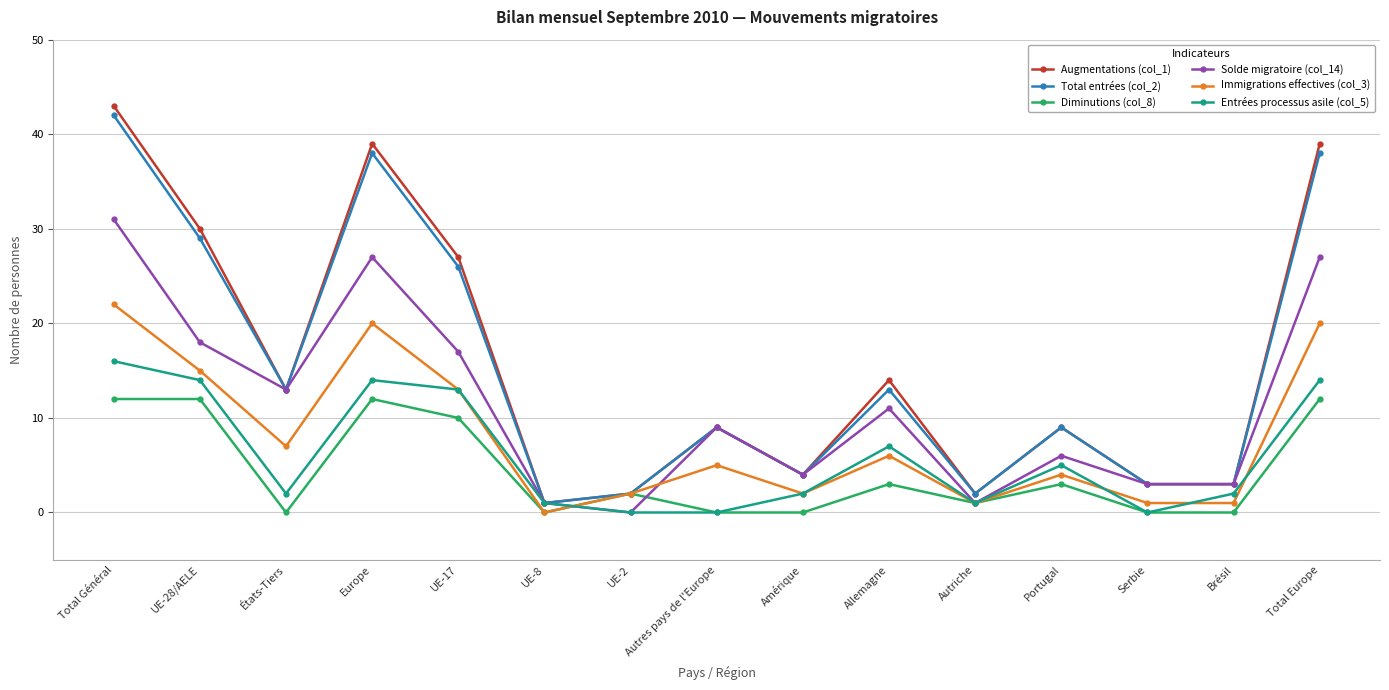

What position from the left is Autres pays de l'Europe?

8